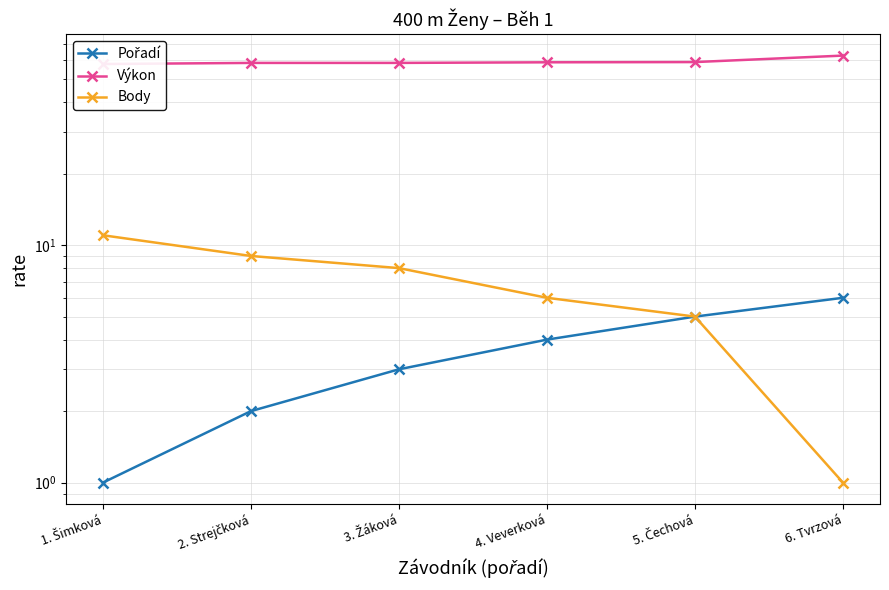

Reading right to left, extract all data points from this chart.

Pořadí: 6.0	5.0	4.0	3.0	2.0	1.0
Výkon: 62.8	58.9	58.8	58.5	58.5	57.8
Body: 1.0	5.0	6.0	8.0	9.0	11.0